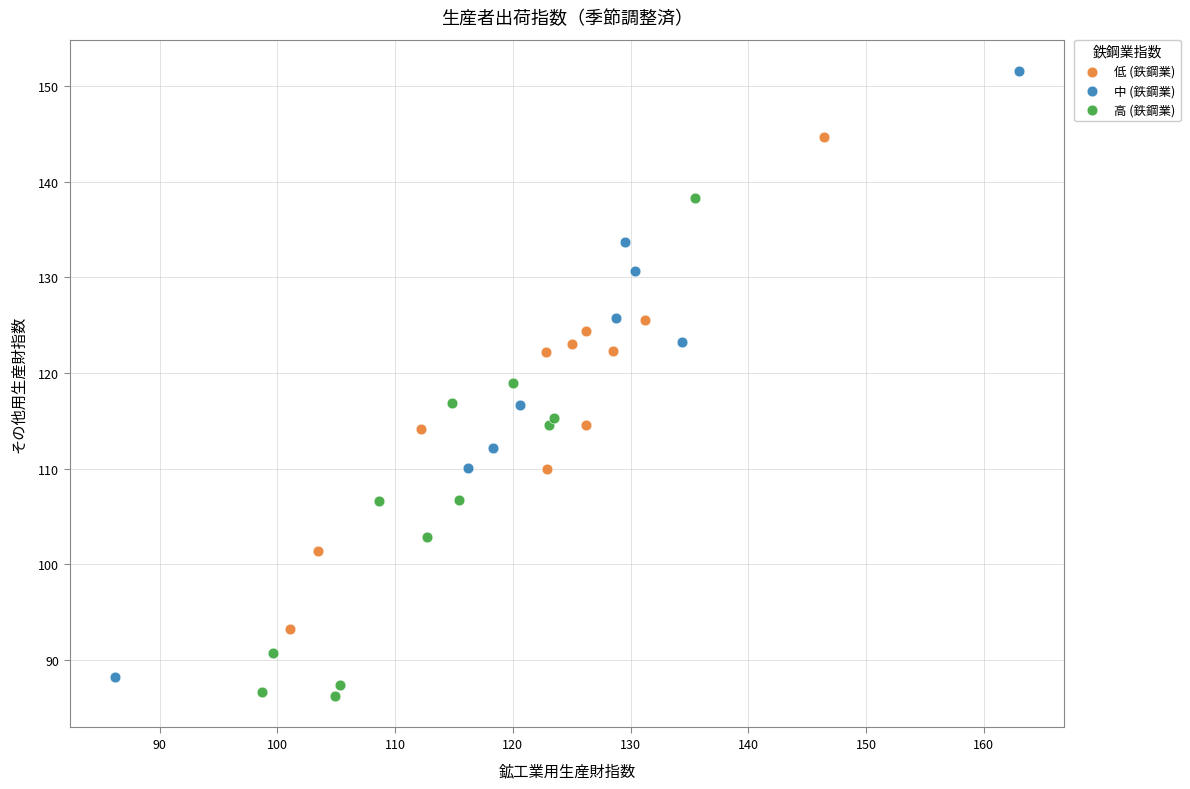

Which series has the widest spread of Y values?

中 (鉄鋼業)